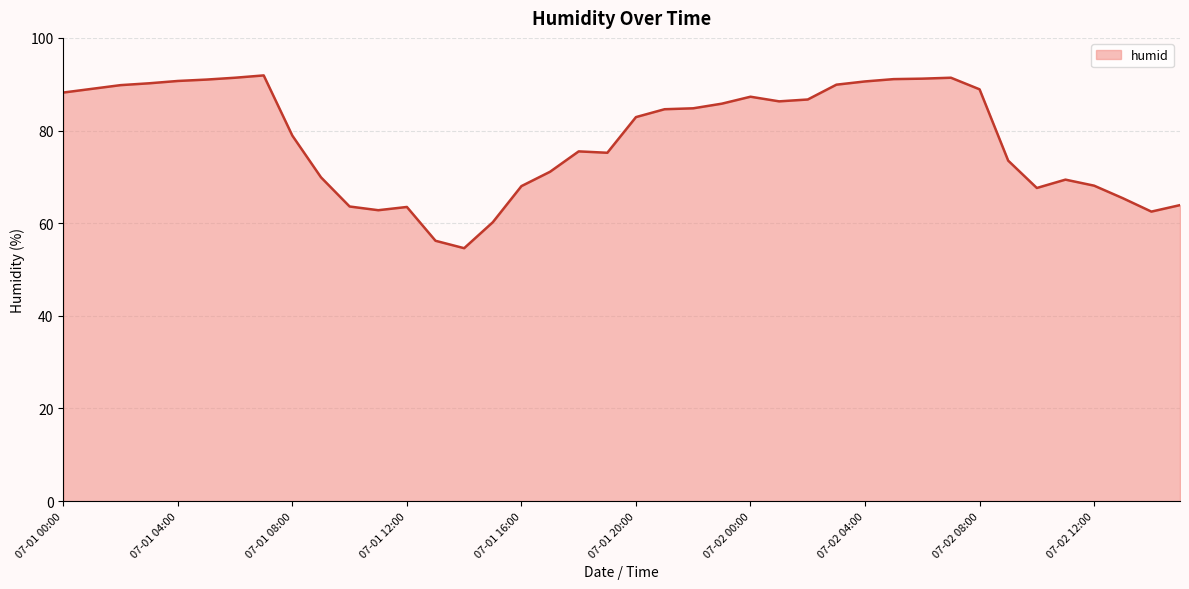

What is the difference between the maximum and minimum values?

37.3